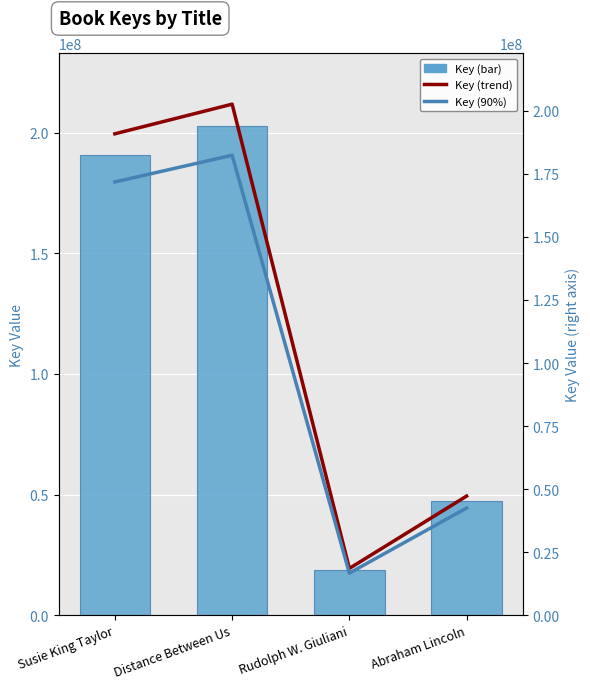

Is it true that Key equals 18546068.0 at Rudolph W. Giuliani?

True